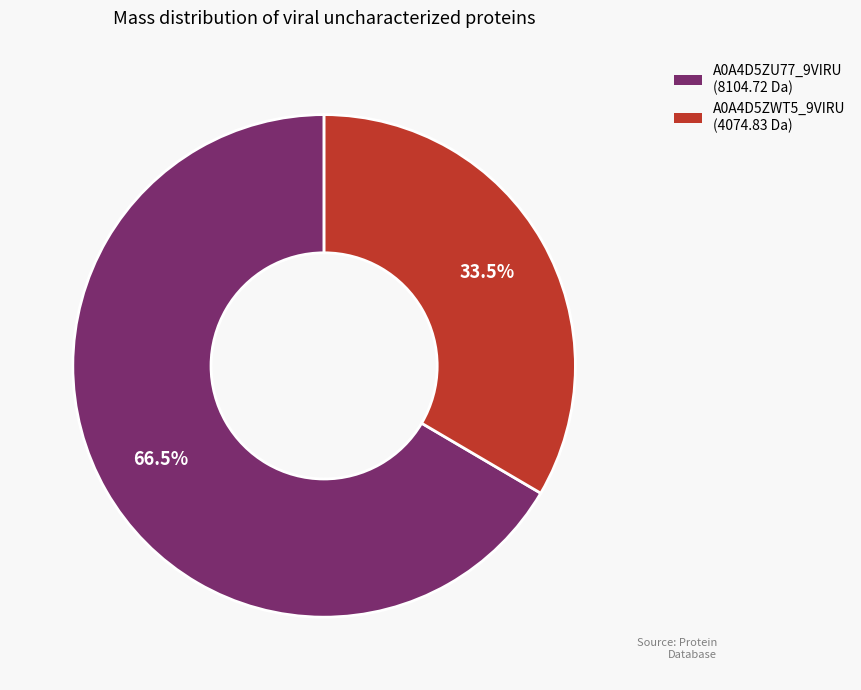

Does any single category account for the majority?

Yes